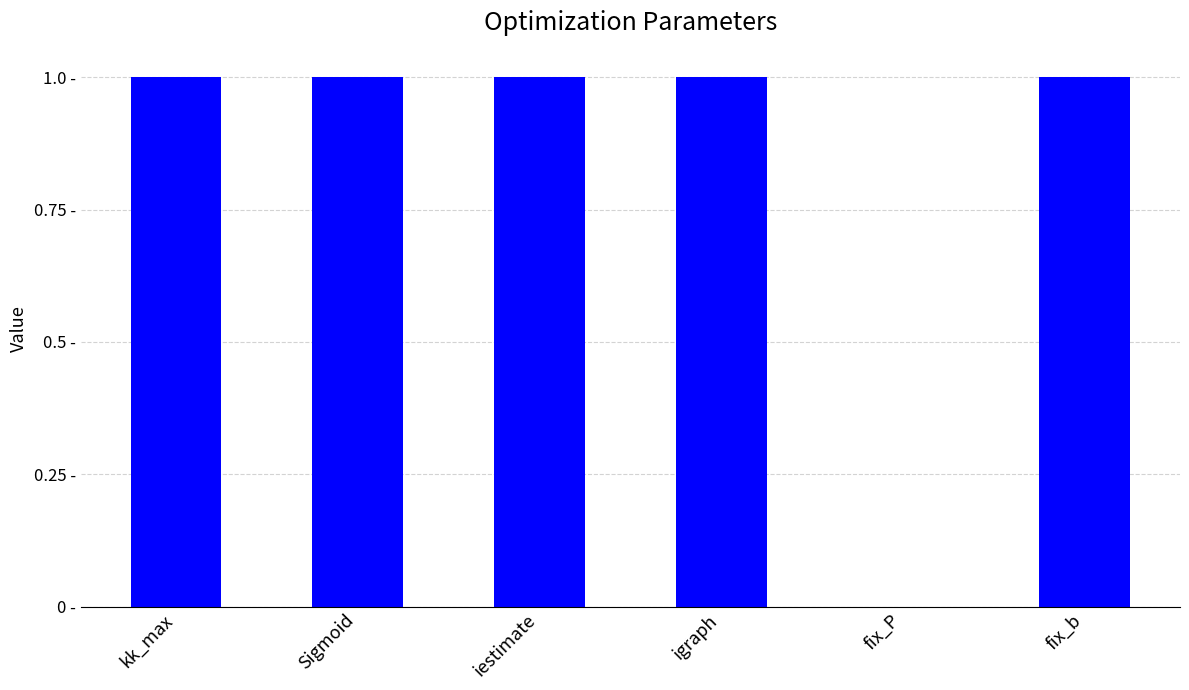

Are the bars horizontal?

No